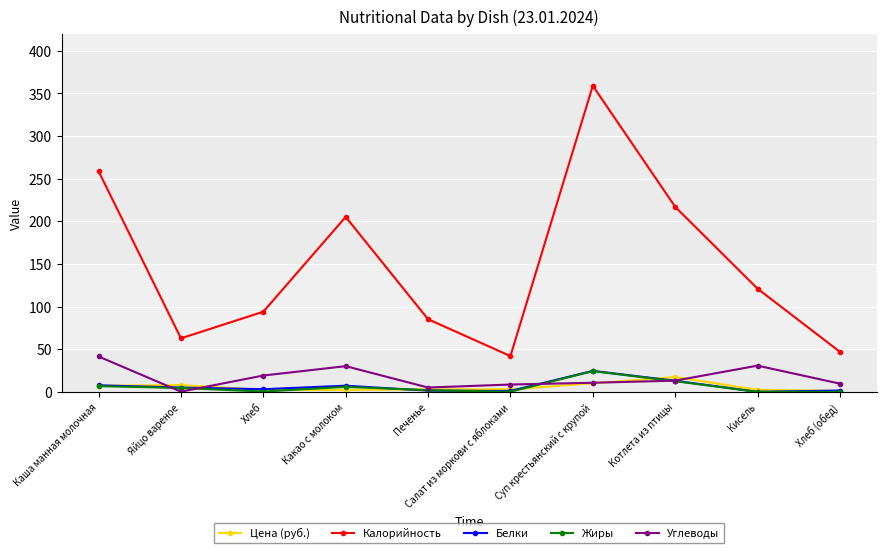

At how many categories does at least one series exceed 12?

10